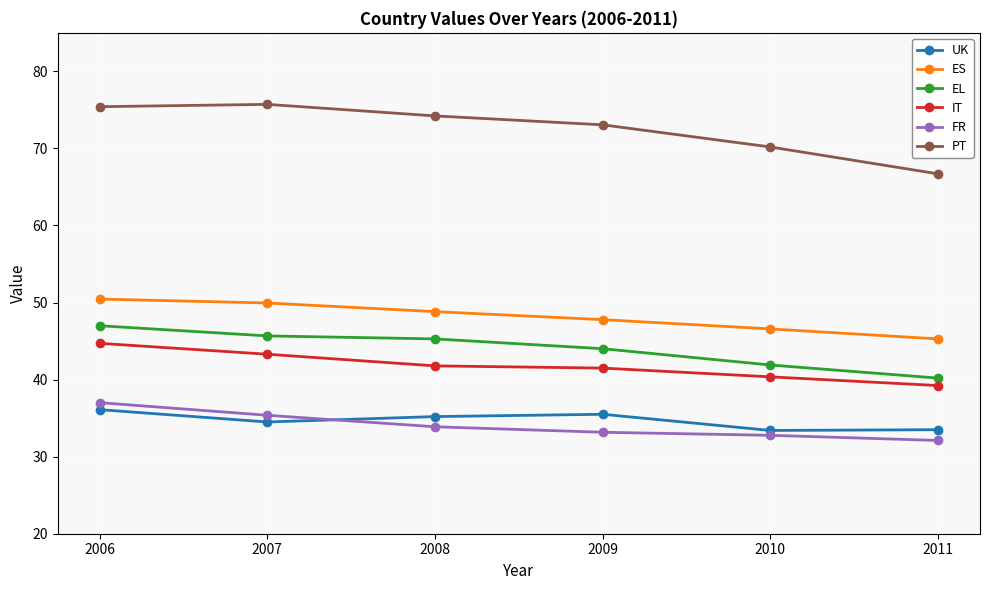

Which series has the widest spread of values?

PT